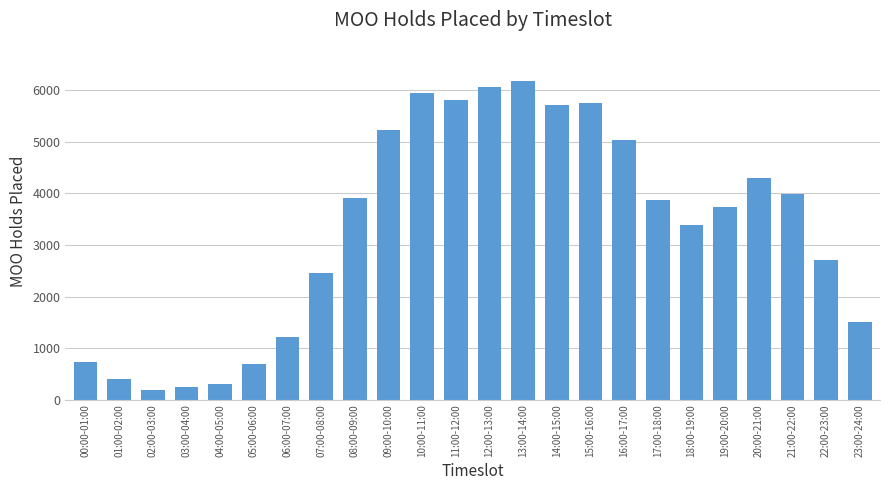

What is the value of the 8th bar from the left?

2464